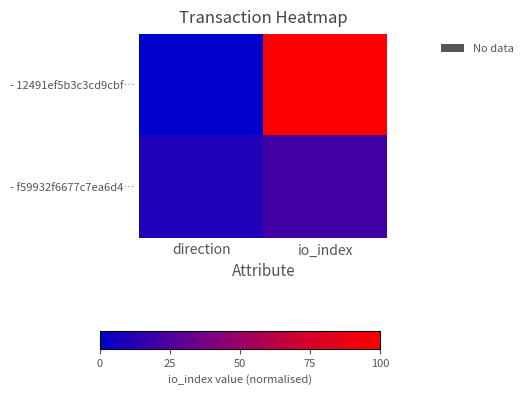

What is the total value across all series at direction?

10.5